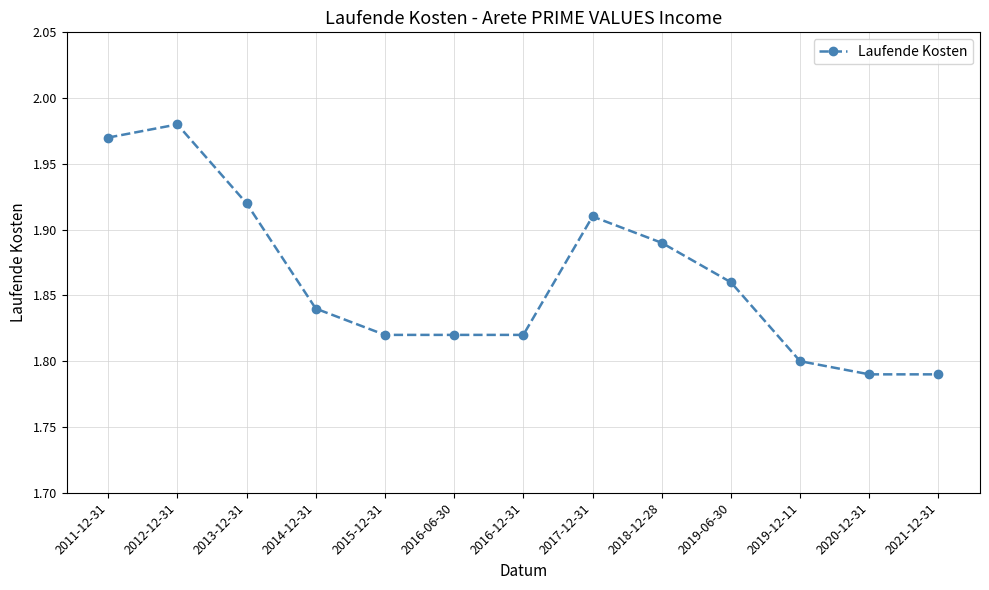

Is it true that the value at 2013-12-31 is 3.2?

False